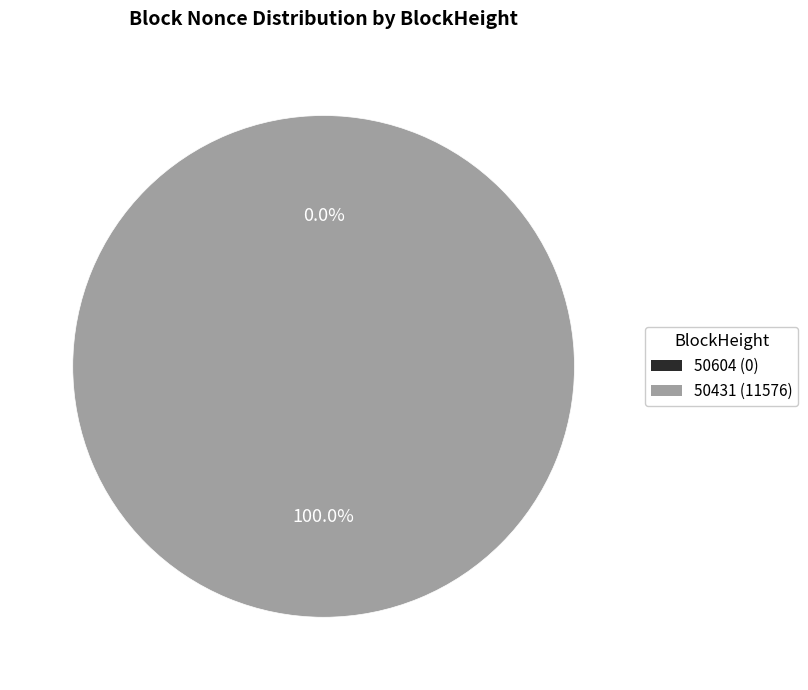

Do 50604 and 50431 together represent more than half of the pie?

Yes